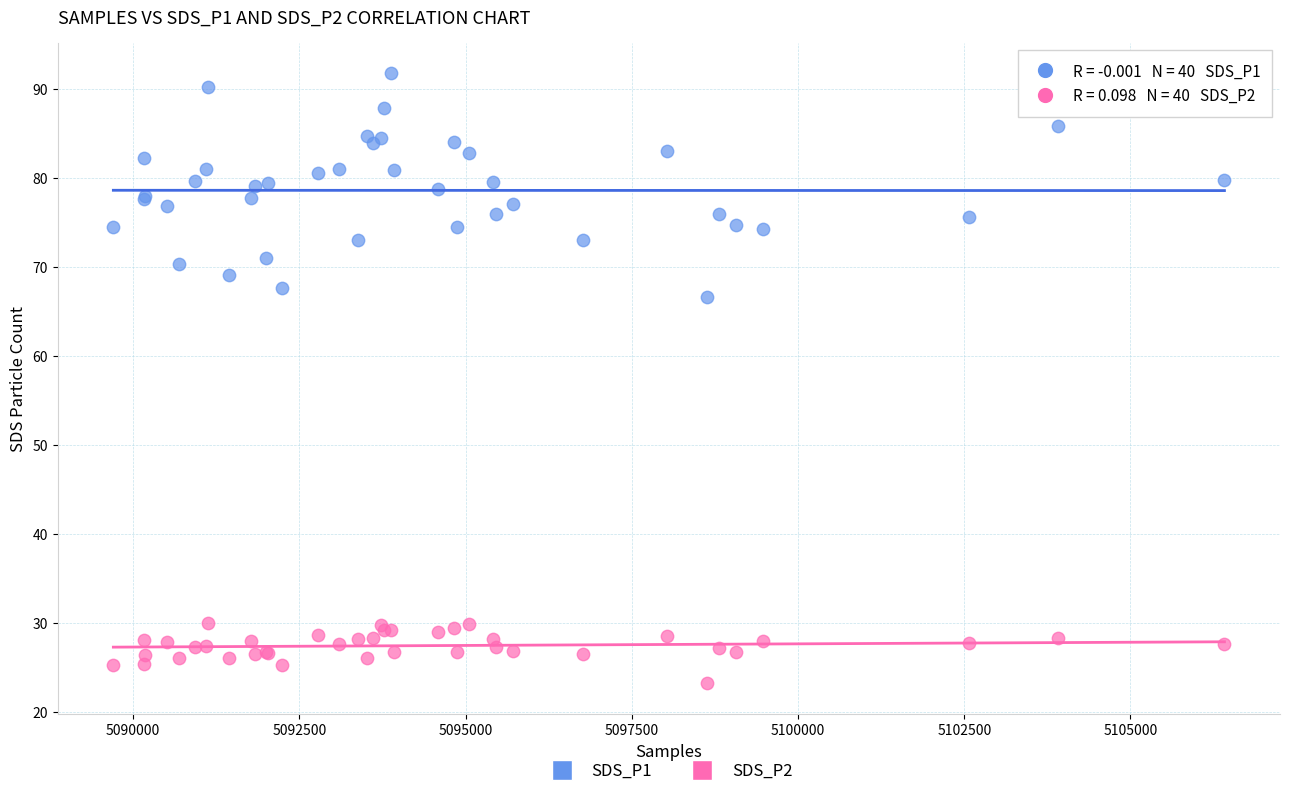

Which series reaches the minimum Y coordinate?

SDS_P2